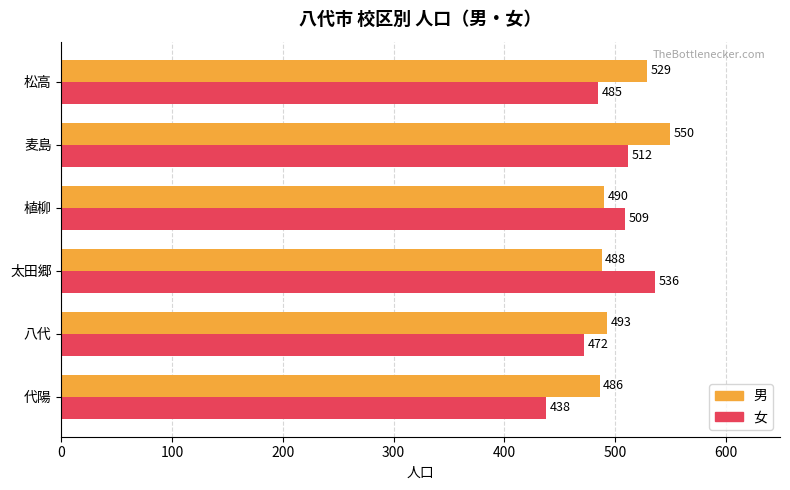

The value of 男 at 麦島 is 550. True or false?

True